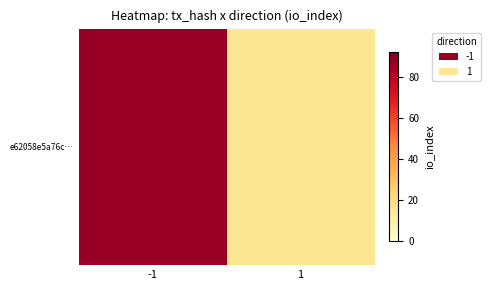

Where is the data nearest to the value 51?

-1